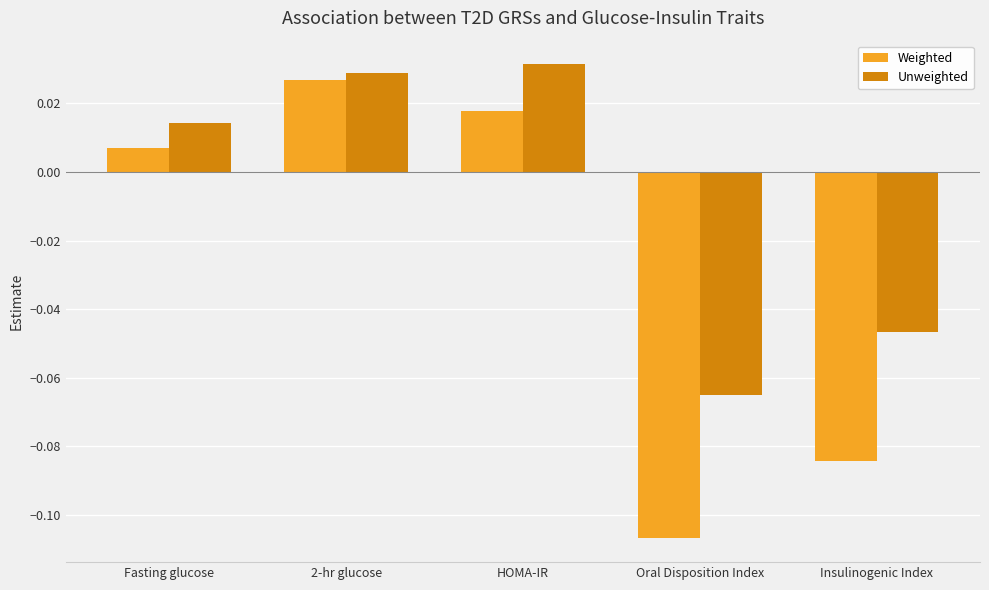

At which label is Unweighted closest to 0?

Fasting glucose